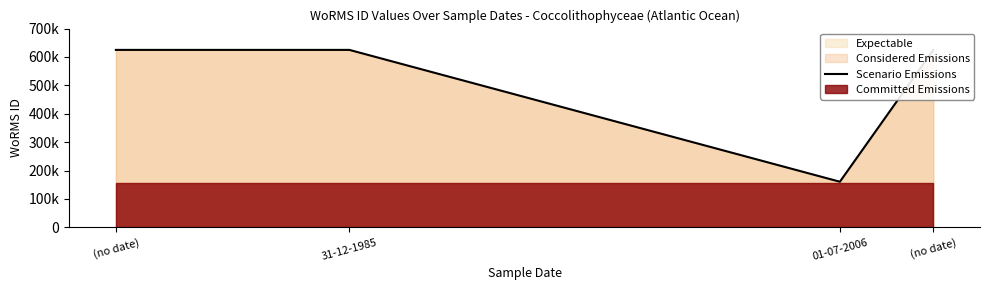

What is the change in value from (no date) to 31-12-1985?

-8